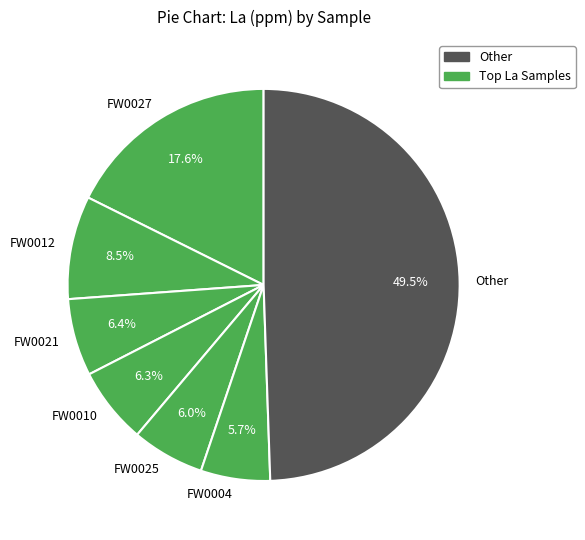

Between FW0012 and FW0027, which is larger?

FW0027